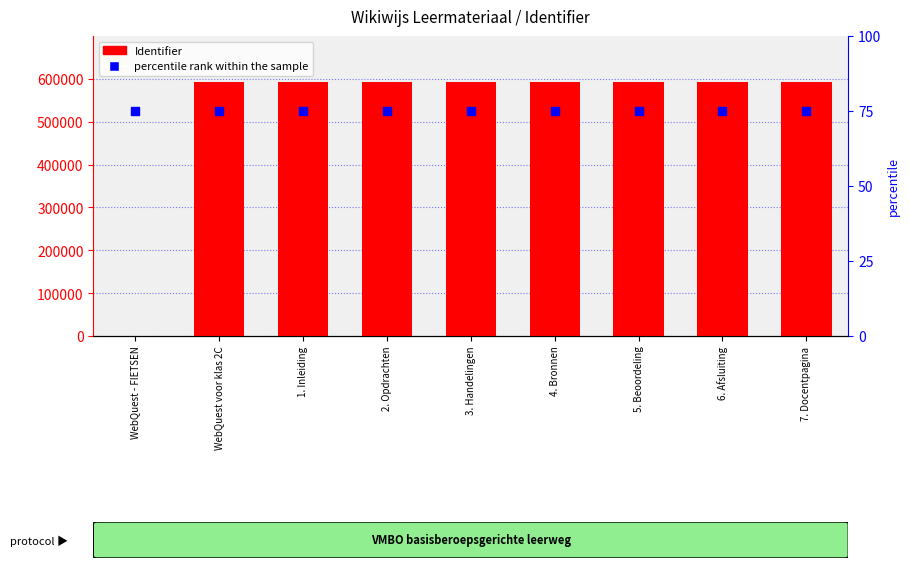

Which series has the largest total across all categories?

Identifier